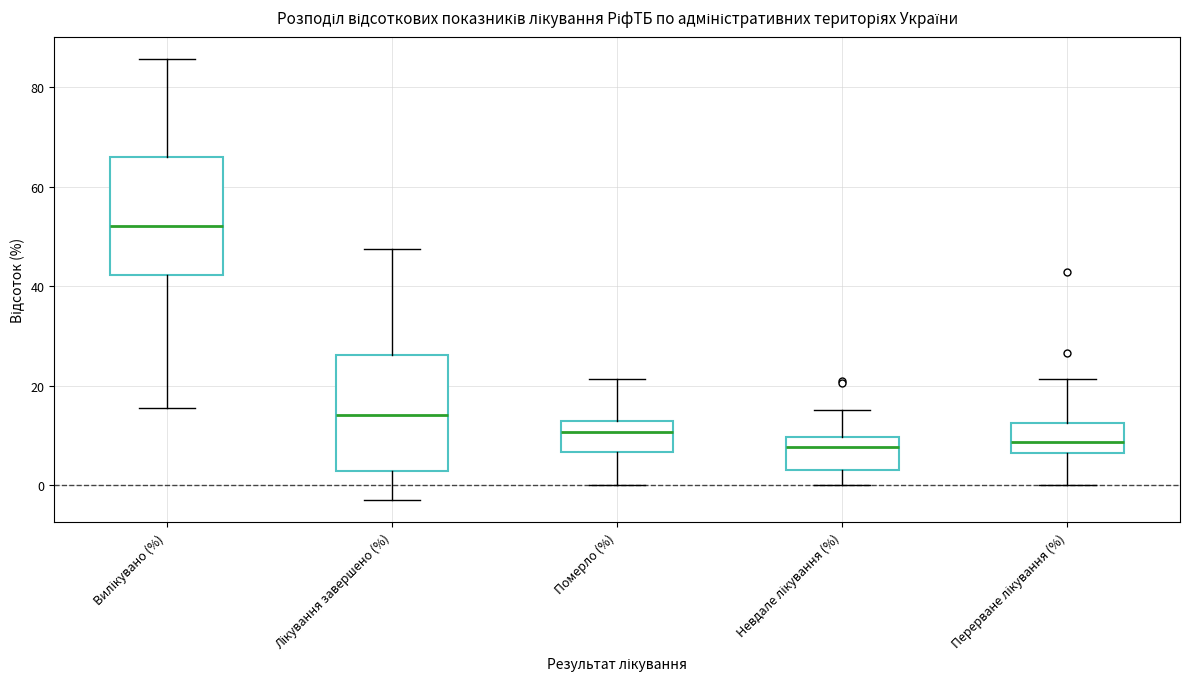

Which box has the highest median line?

Вилікувано (%)